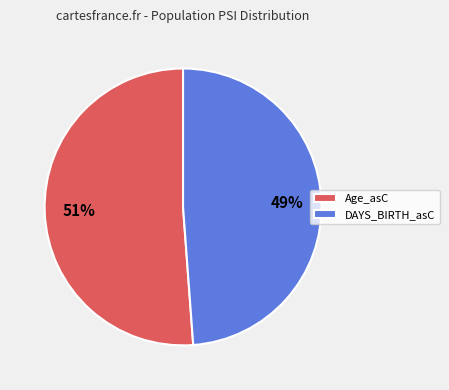

To the nearest percent, what is the combined percentage of Age_asC and DAYS_BIRTH_asC?

100%